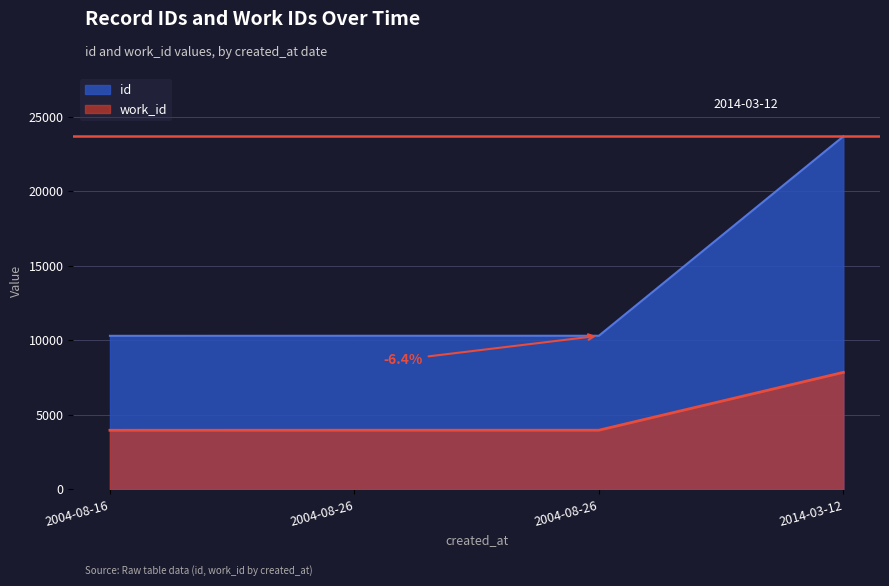

Reading left to right, extract all data points from this chart.

id: 10292	10296	10297	23666
work_id: 3959	3963	3963	7842